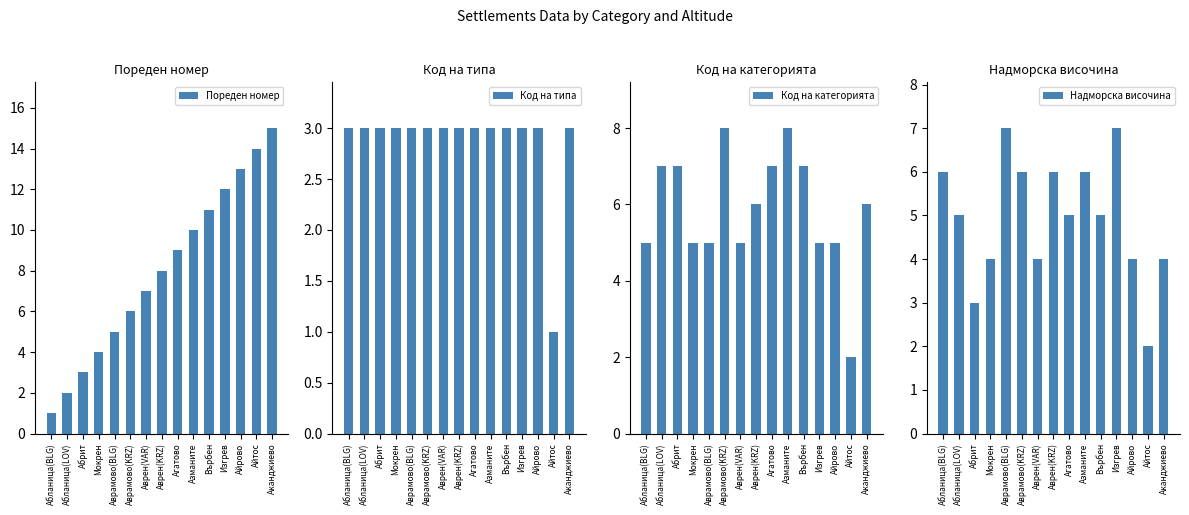

True or false: Код на категорията has a value of 7 at Абрит.

True